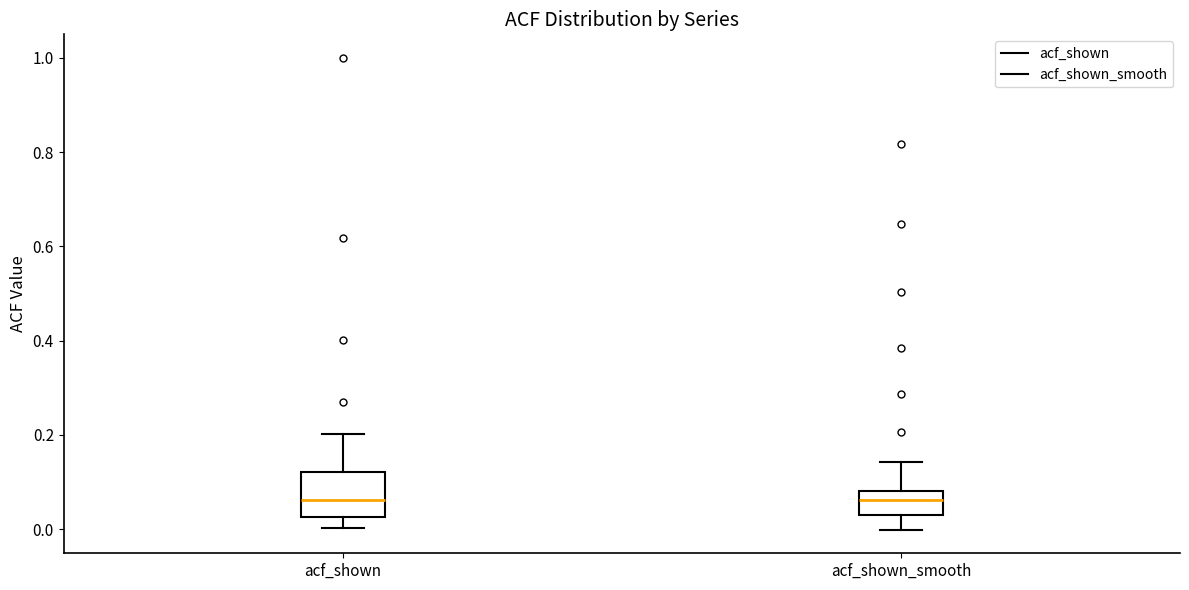

Reading left to right, transcribe this box plot: for each box, give where its median line is, the range the box spans, and where its two whiskers end, as read against the y-axis. The values are not printed on the chart, so give them approximately, as read against the axis.

acf_shown: median 0.06, box 0.02 to 0.12, whiskers 0.00 to 0.20
acf_shown_smooth: median 0.06, box 0.04 to 0.08, whiskers 0.00 to 0.14